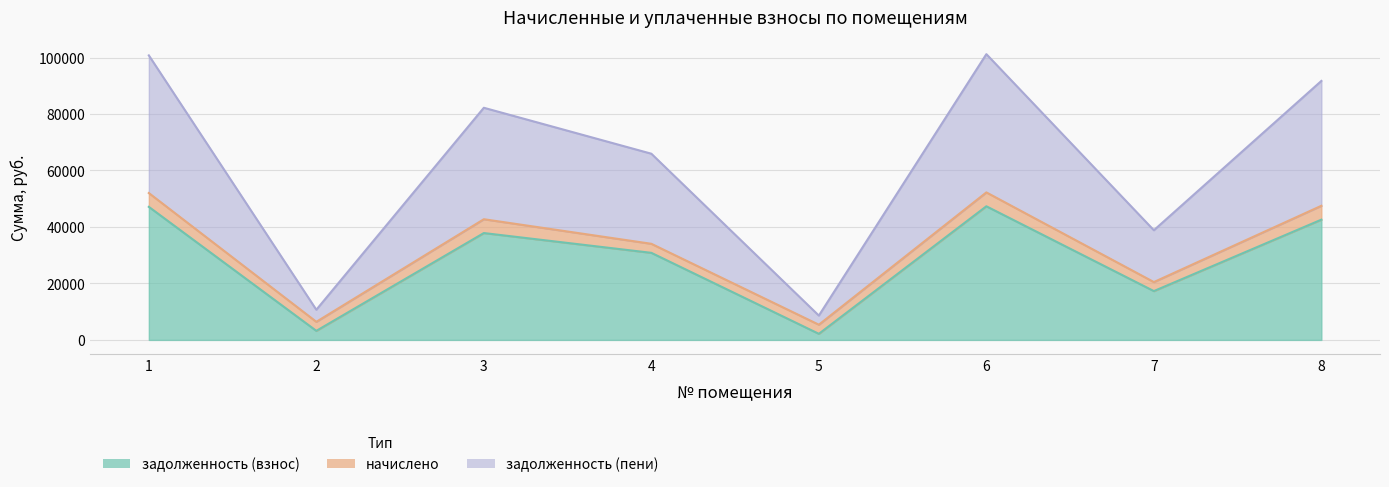

True or false: задолженность (взнос) has a value of 17286.0 at 7.

True